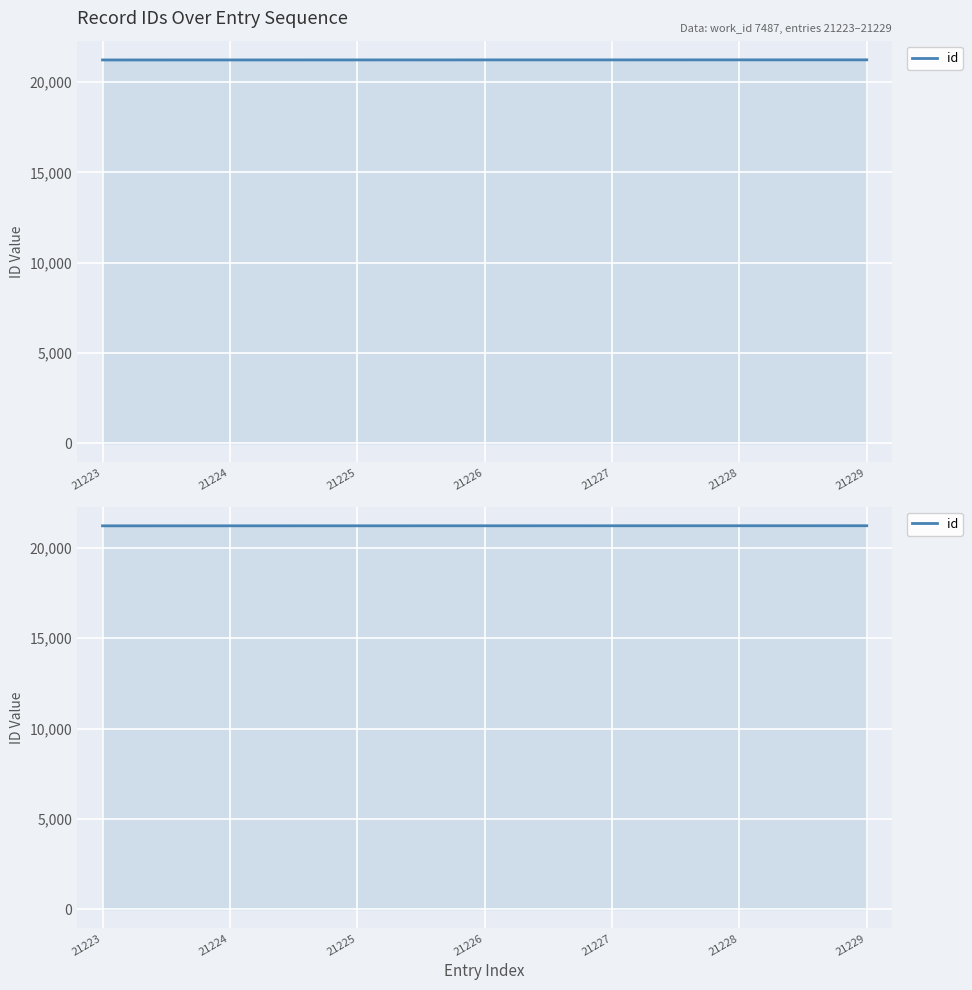

What is the difference between the second highest and second lowest values?

4